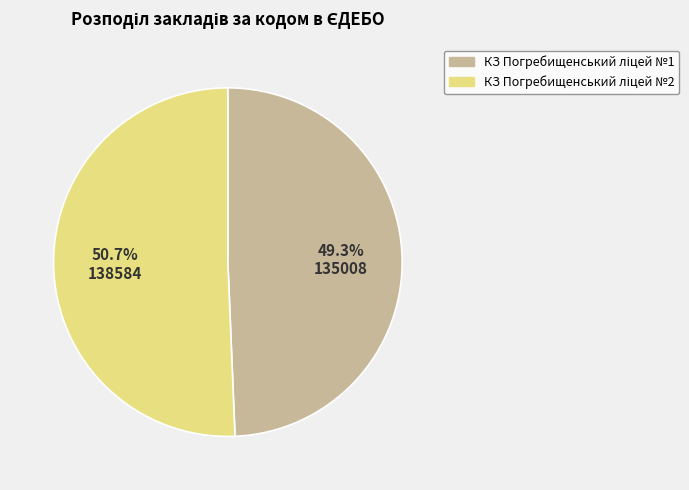

Is there a majority slice in this chart?

Yes